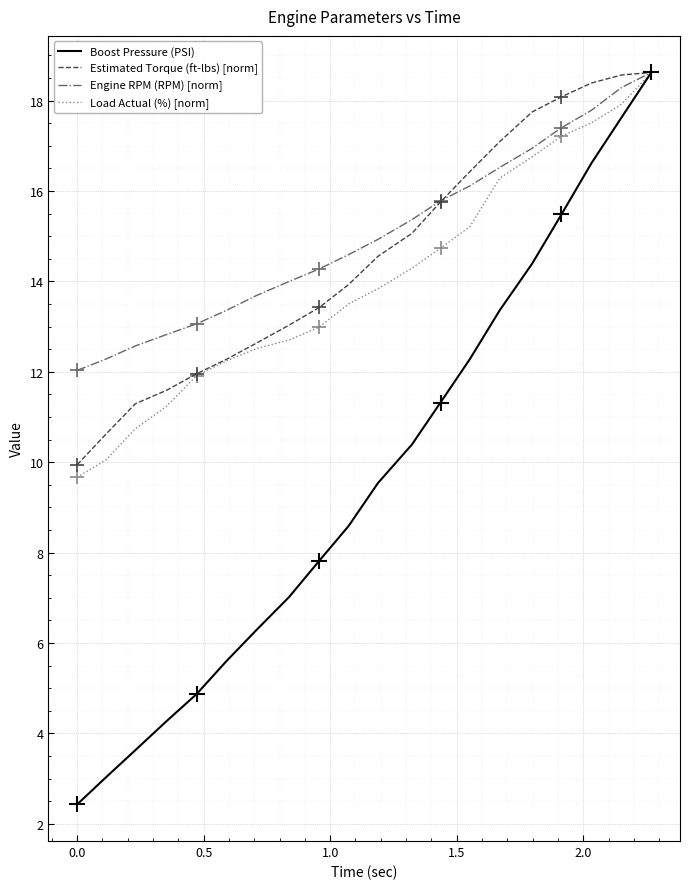

What is the minimum value for Load Actual (%) [norm]?

9.7